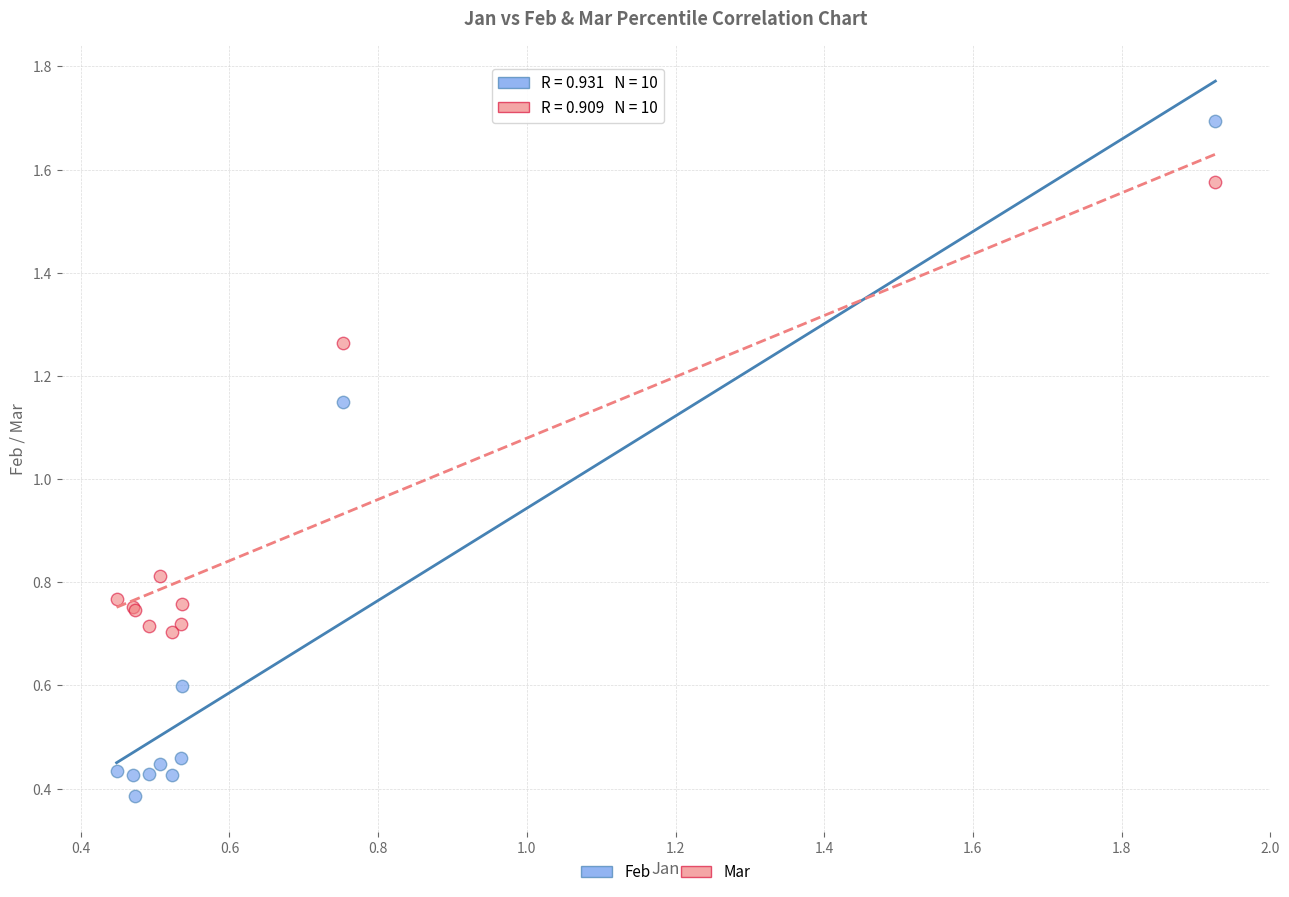

What is the X range (max minus min) for the scatter plot?

1.5